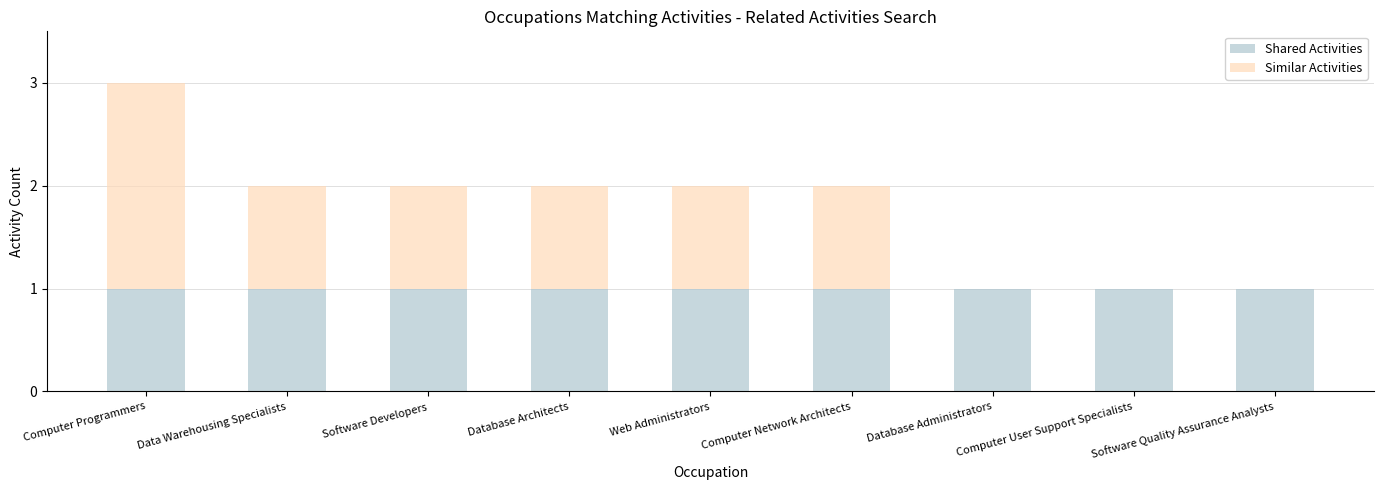

What is the sum of all Shared Activities values?

9